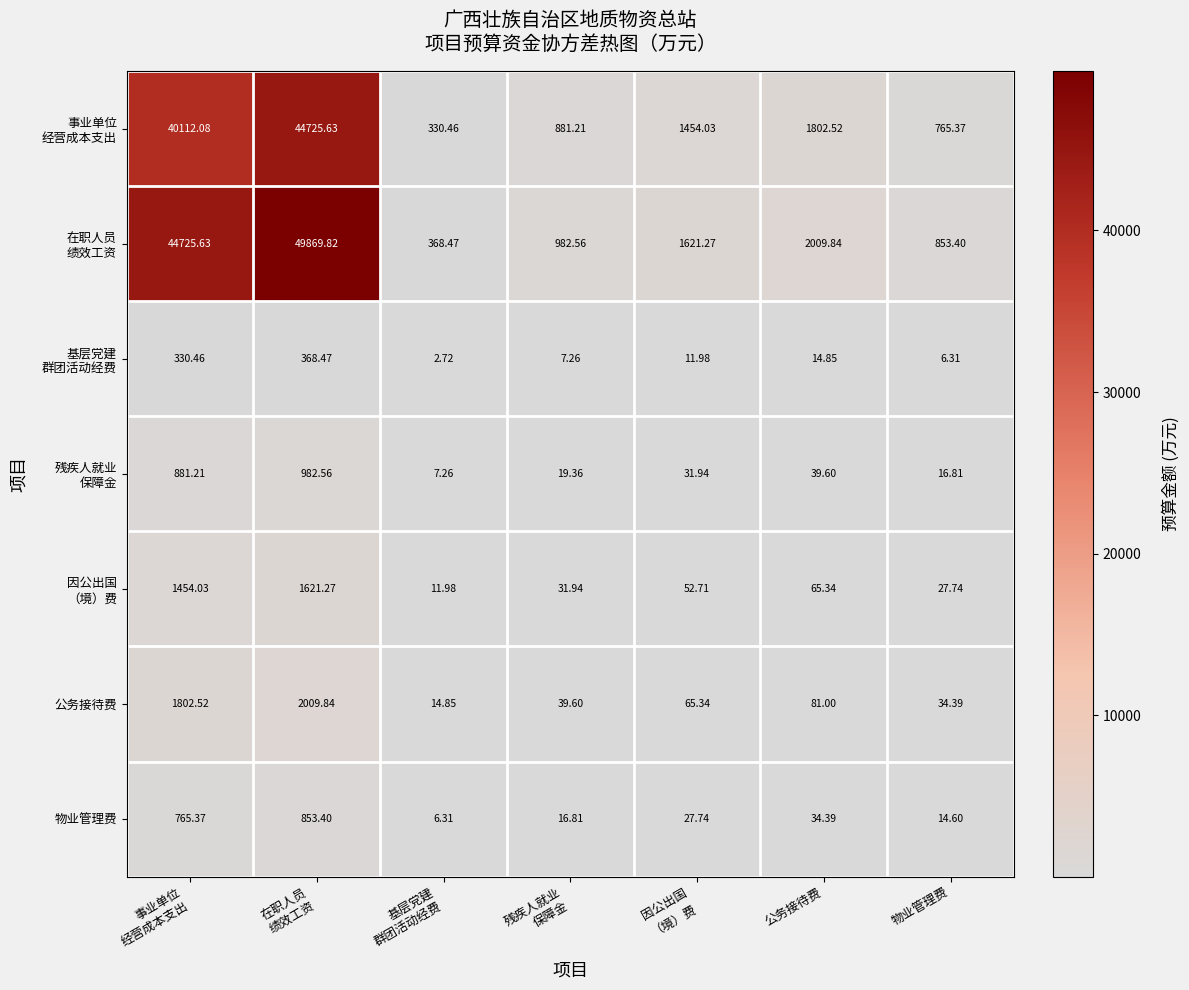

What is the total value across all series at 公务接待费?

4047.5